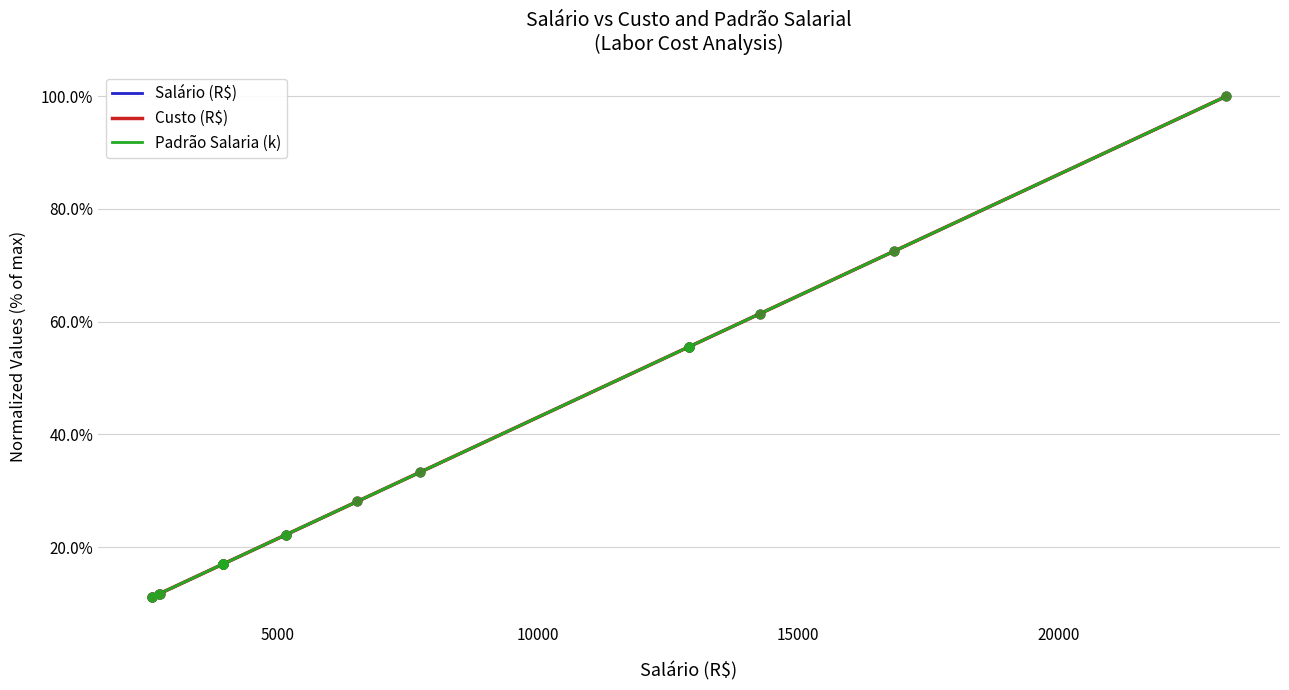

Which series has the largest total across all categories?

Salário (R$)